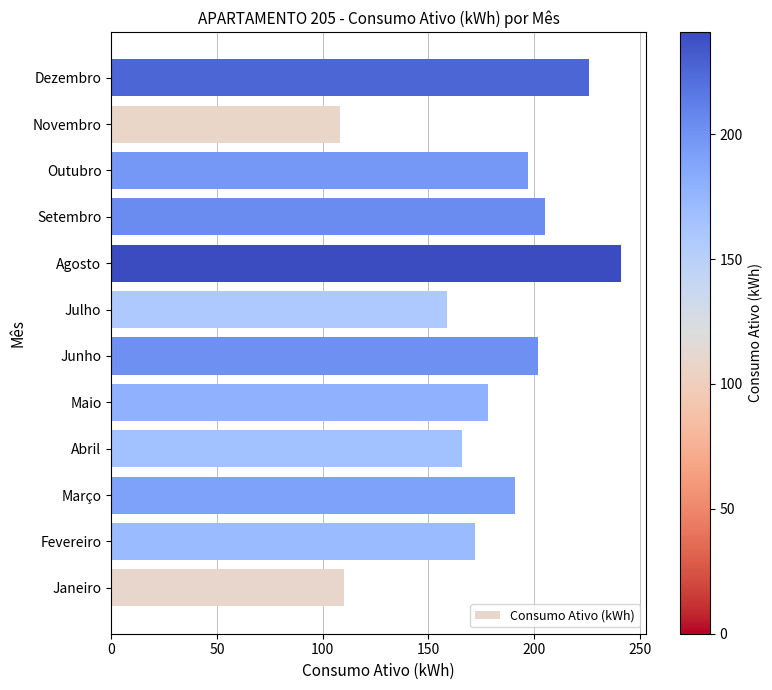

Which has a higher value, Janeiro or Setembro?

Setembro